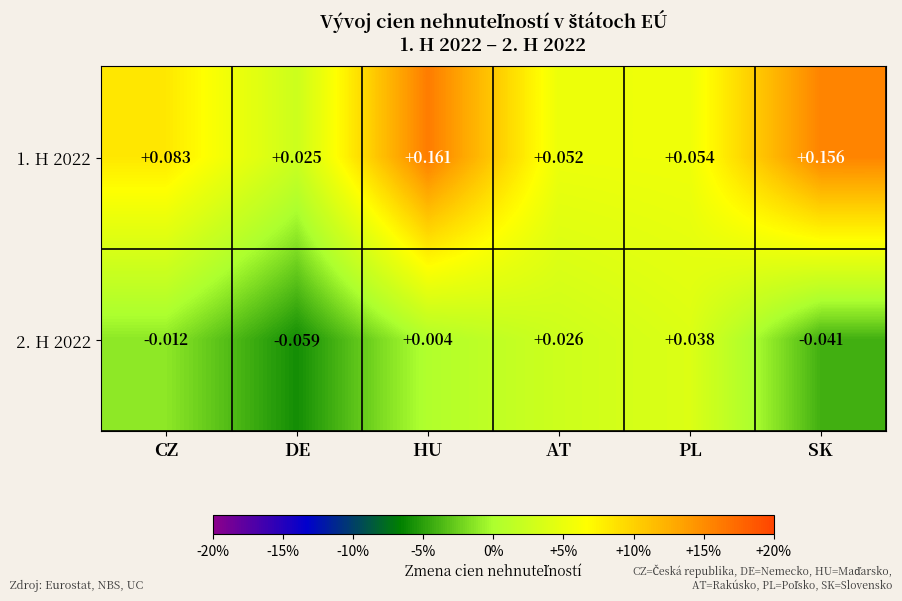

Is the value of 1. H 2022 at SK greater than the value of 2. H 2022 at AT?

Yes